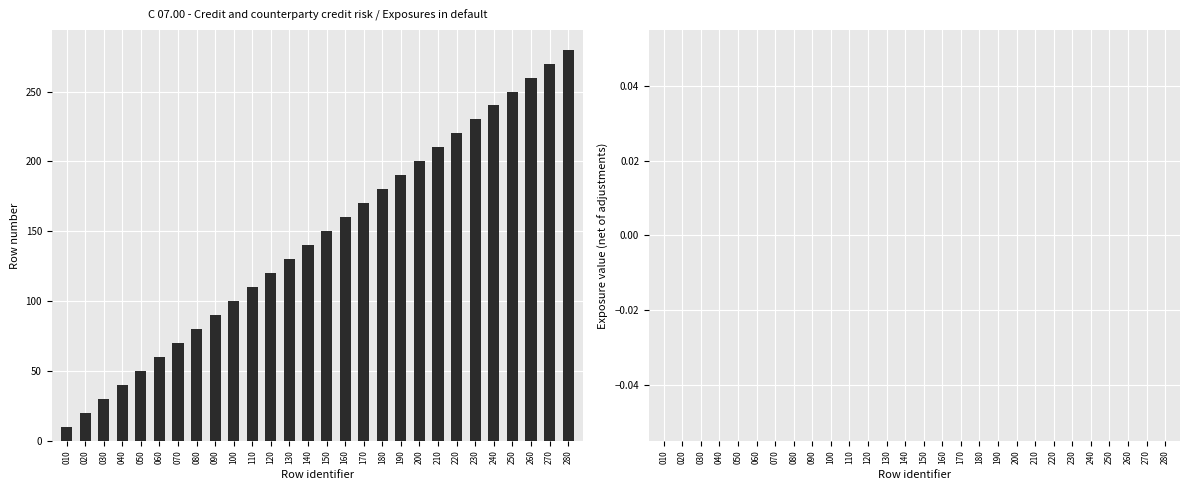

How many series are shown in this chart?

1